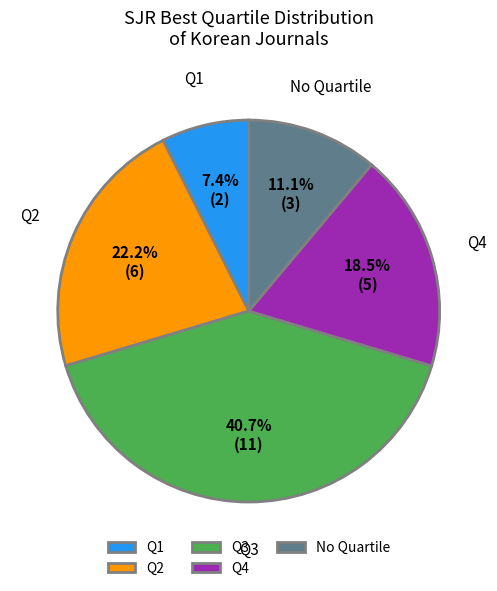

Between Q3 and Q4, which is larger?

Q3